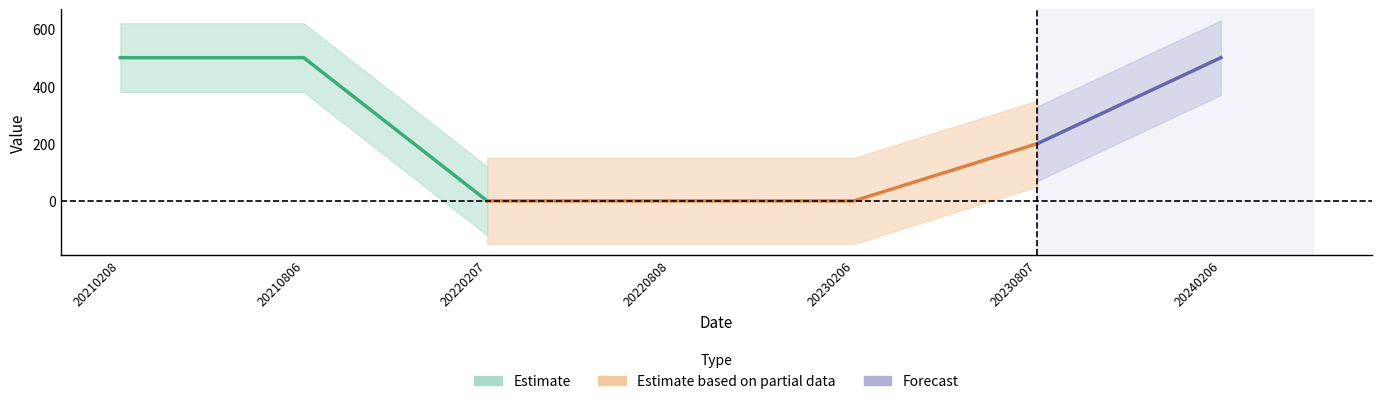

What is the difference between the maximum and second lowest values?

500